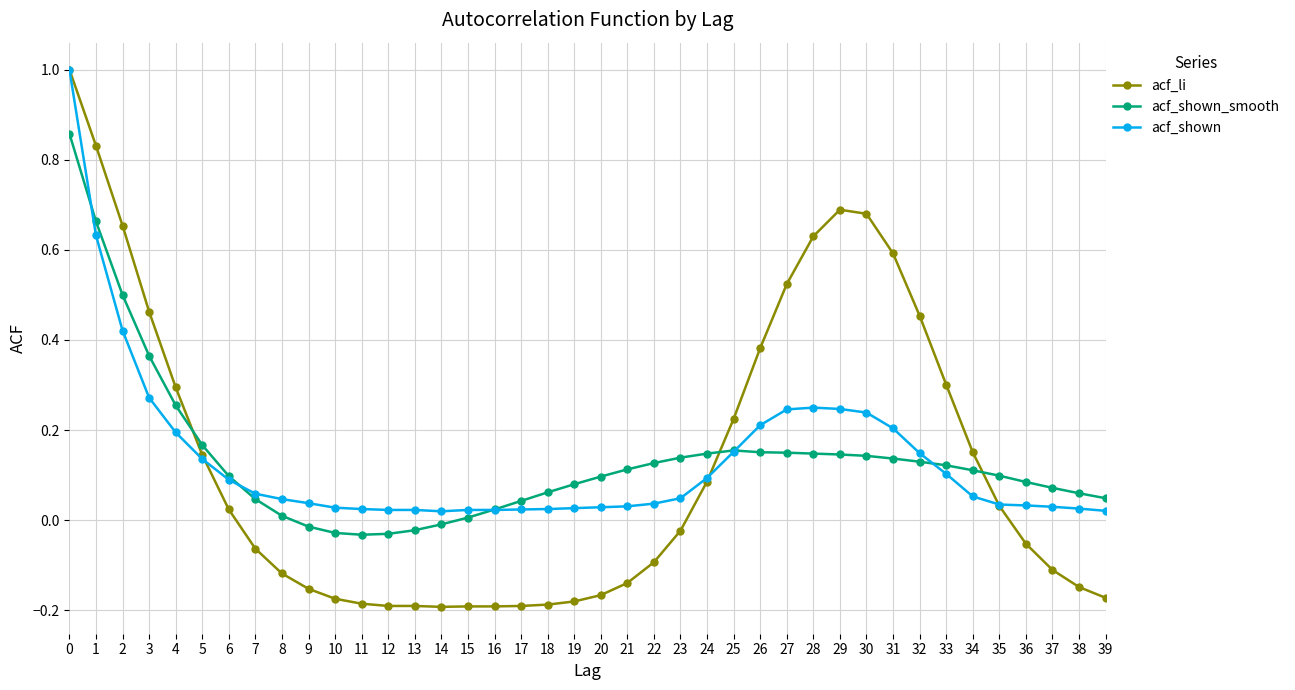

What is the sum of all acf_li values?

5.1